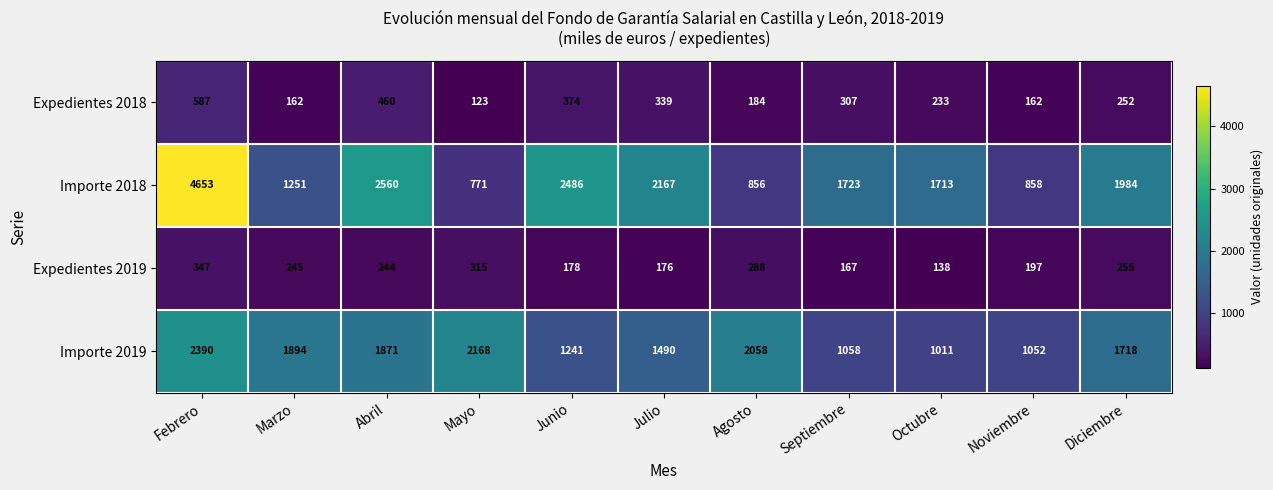

What is the minimum value for Expedientes 2019?

138